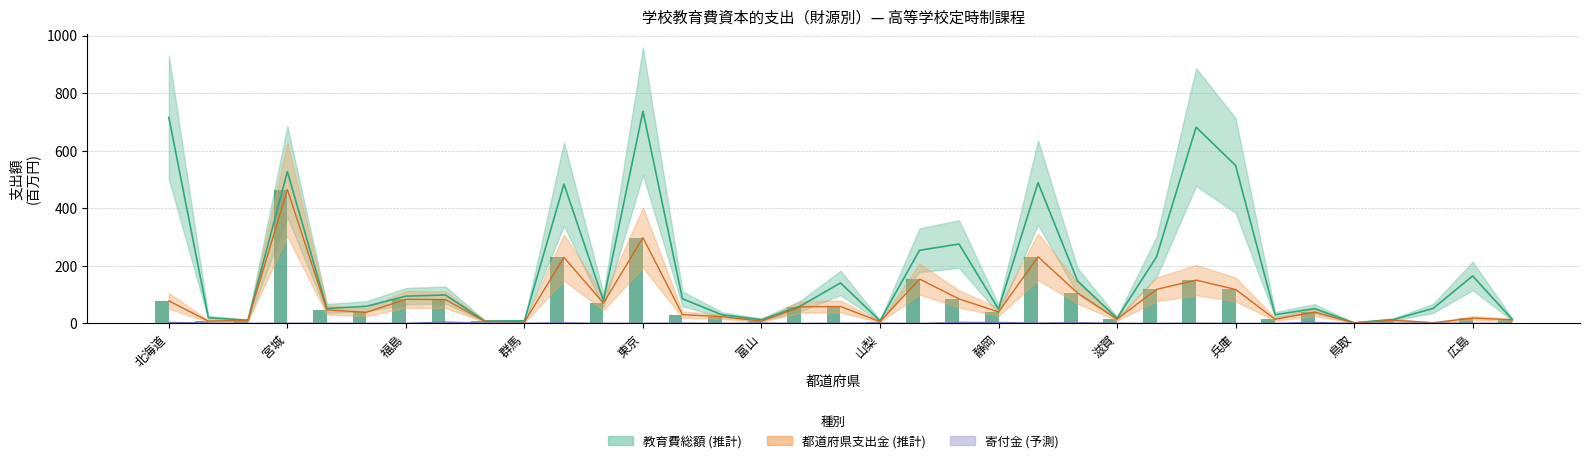

What is the difference between the maximum and minimum values?

463.3